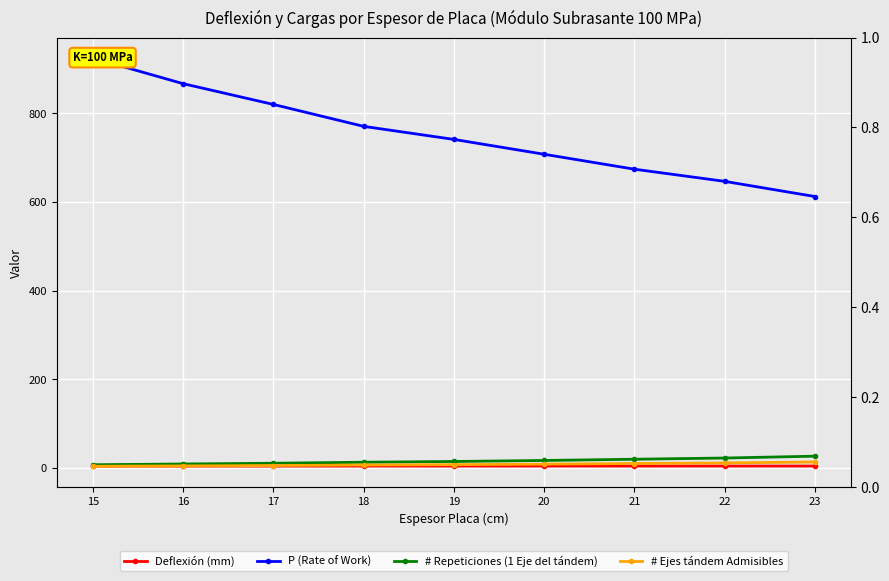

True or false: P (Rate of Work) and # Ejes tándem Admisibles cross at least once.

False